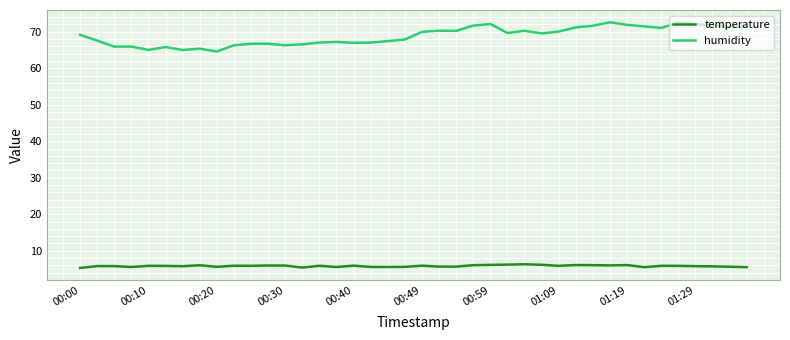

Which series has the largest total across all categories?

humidity